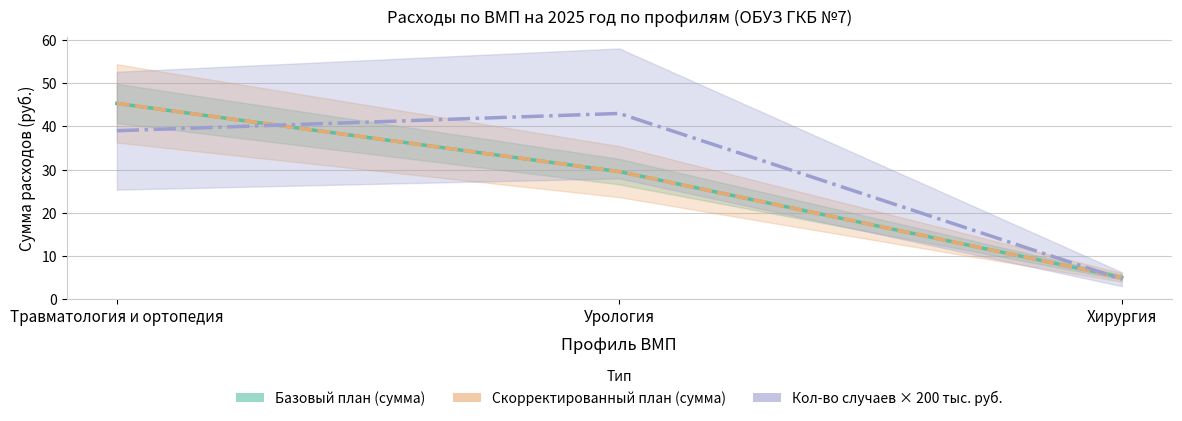

Reading left to right, what are all the values shown in this chart?

Базовый план (сумма): 45.3	29.5	5.0
Скорректированный план (сумма): 45.3	29.5	5.0
Кол-во случаев × 200 тыс. руб.: 39.0	43.0	4.6